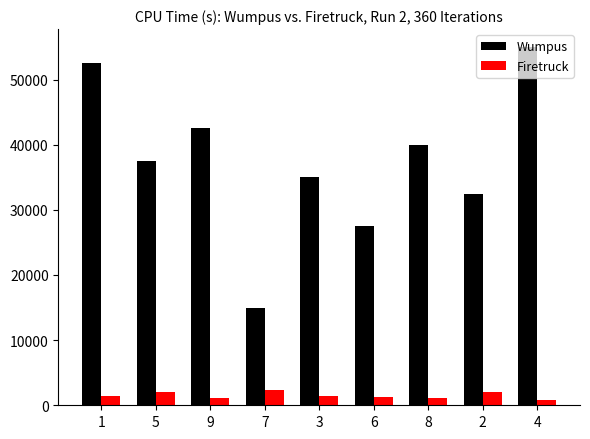

What is the label of the 1st bar from the left?

1